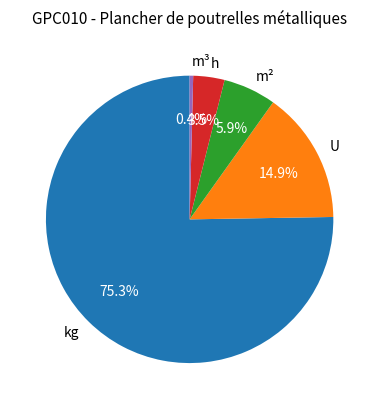

What percentage is NOT represented by m³?

99.6%